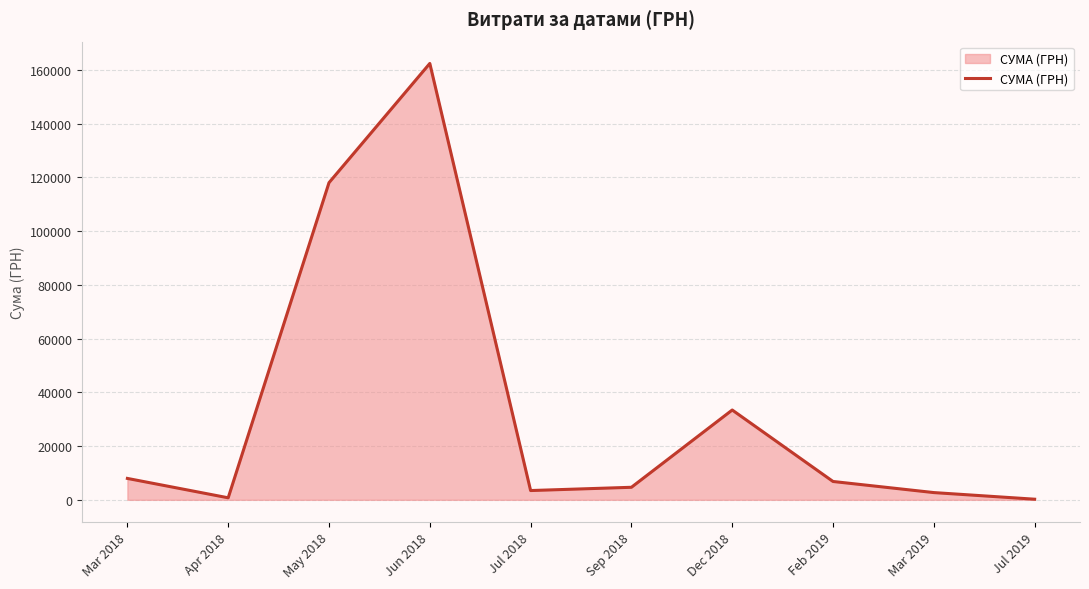

Is it true that the value at Feb 2019 is 6823.8?

True